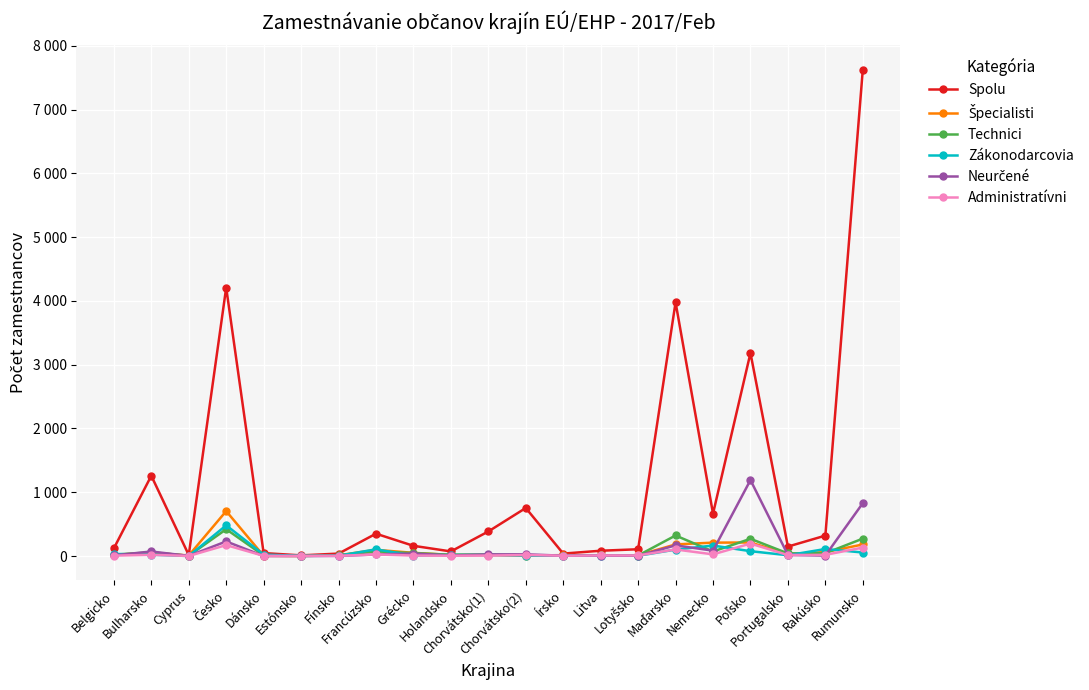

Reading left to right, what are all the values shown in this chart?

Spolu: 120	1259	16	4209	46	10	38	350	160	72	385	753	38	83	106	3978	664	3183	148	320	7626
Špecialisti: 18	52	8	704	3	0	12	97	50	17	16	7	14	12	12	182	210	212	30	62	181
Technici: 21	58	4	420	9	4	11	72	46	20	23	10	8	13	8	322	71	270	41	44	273
Zákonodarcovia: 33	21	0	481	23	2	5	105	7	17	17	8	5	8	4	101	164	76	12	110	55
Neurčené: 10	71	2	229	0	0	2	24	39	9	25	27	5	8	4	167	84	1191	17	7	829
Administratívni: 6	19	1	171	3	2	3	25	7	4	7	16	5	9	9	103	26	195	15	19	132